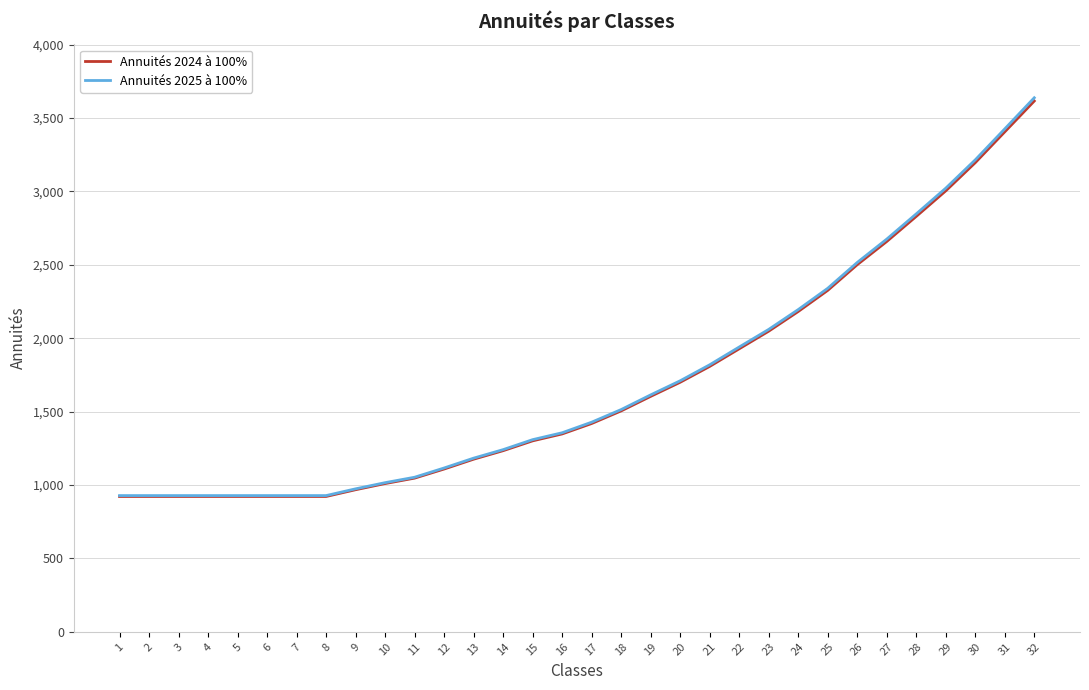

At which category does the chart reach its peak across all series?

32